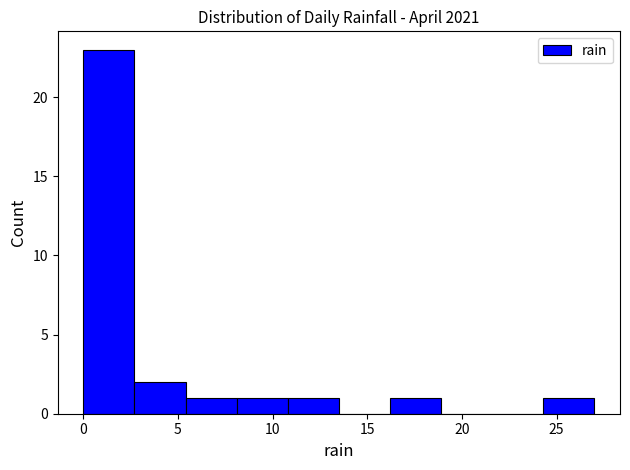

Reading left to right, transcribe this chart: for each bar, give the range it covers on the x-axis and its height. Neither the bar edges nor the heights are printed on the chart, so give them approximately, as read against the axes.

0.0 to 2.7: 23
2.7 to 5.4: 2
5.4 to 8.1: 1
8.1 to 10.8: 1
10.8 to 13.5: 1
13.5 to 16.2: 0
16.2 to 18.9: 1
18.9 to 21.6: 0
21.6 to 24.3: 0
24.3 to 27.0: 1